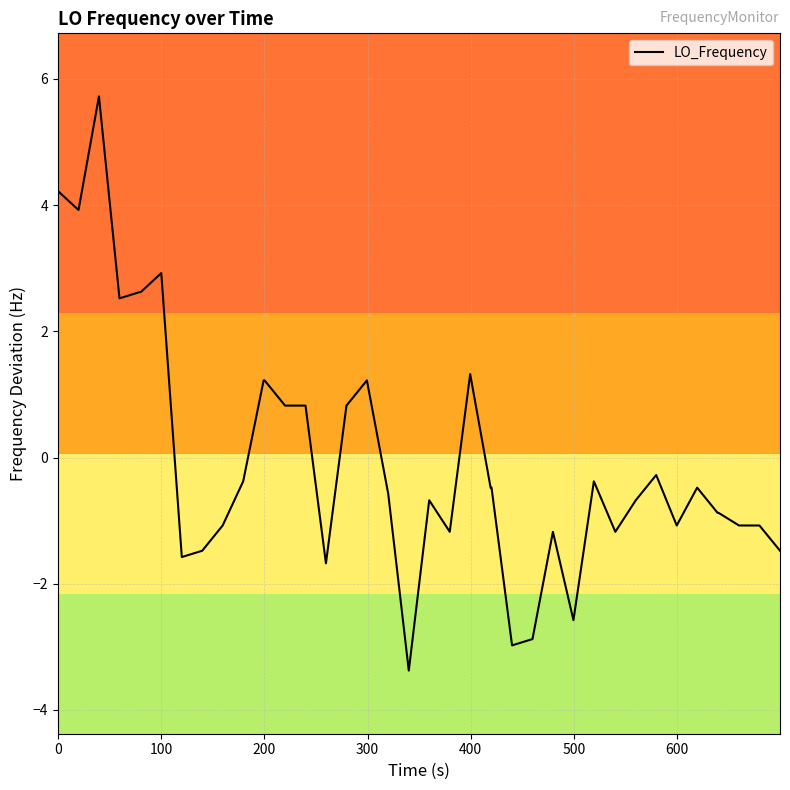

What is the greatest value displayed?

5.7